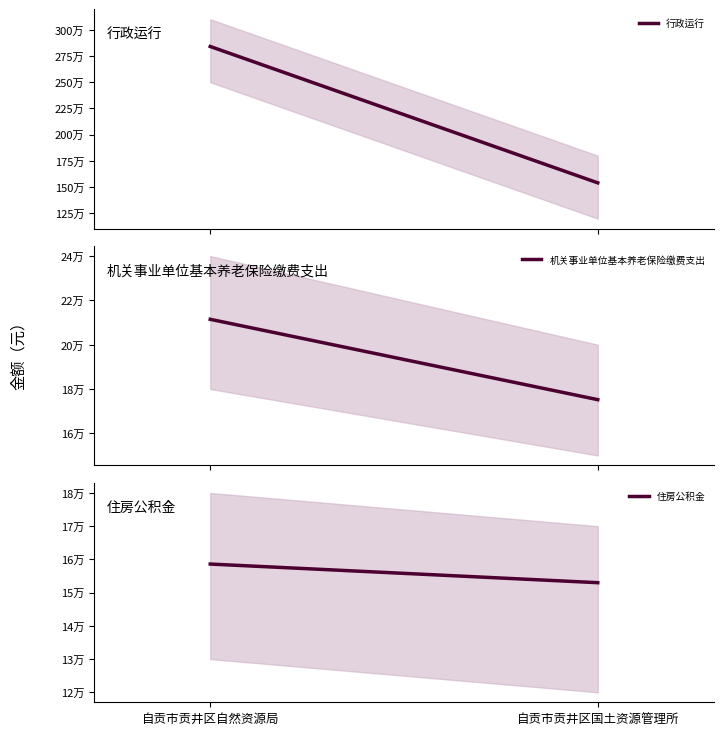

What is the average value of the 行政运行 series?

2190621.0